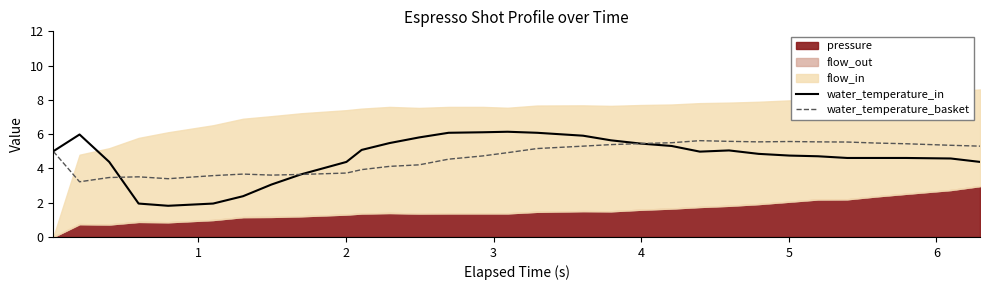

True or false: water_temperature_basket has more than 1 points higher than both neighbors.

True